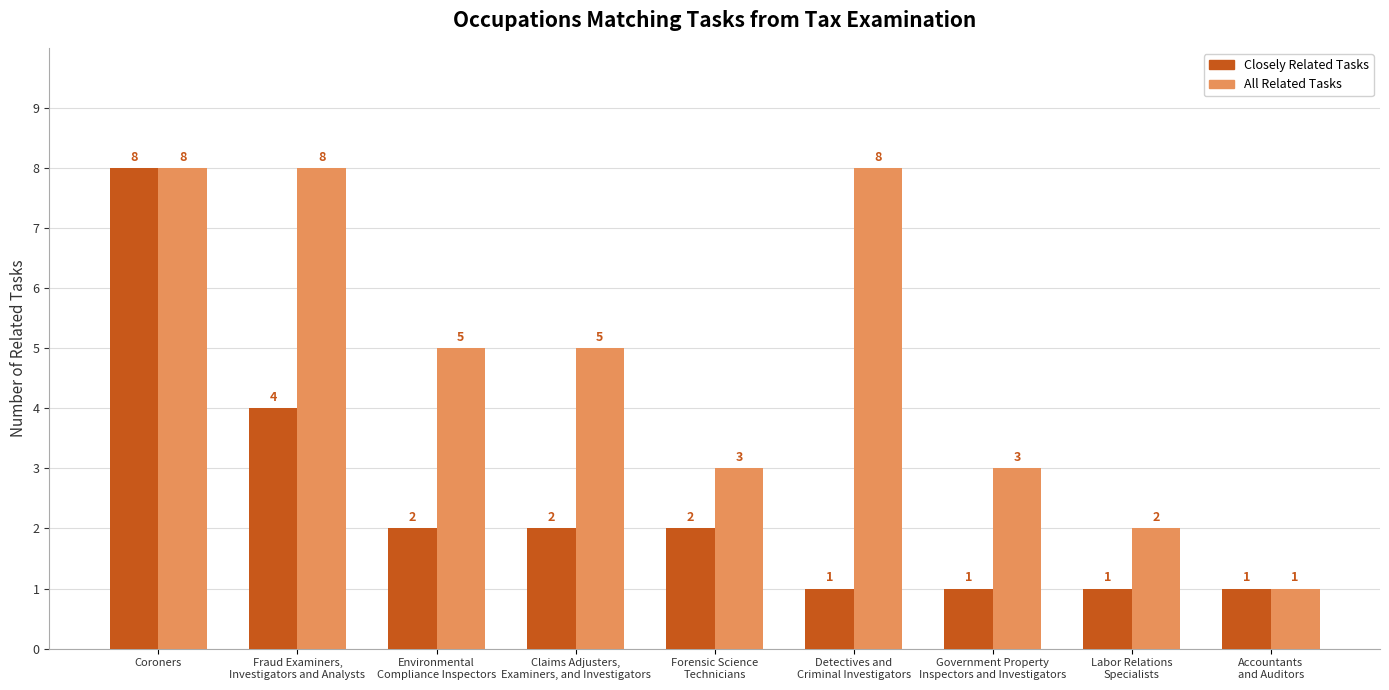

What position from the right is Fraud Examiners,
Investigators and Analysts?

8